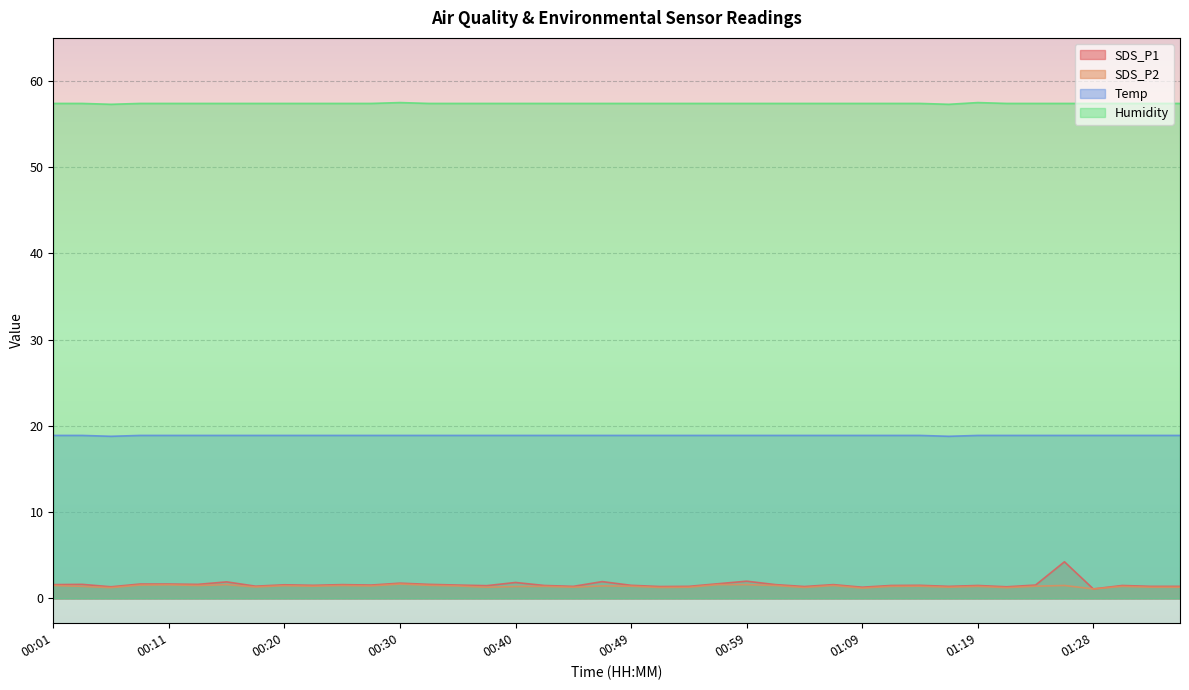

Which series has the largest total across all categories?

Humidity